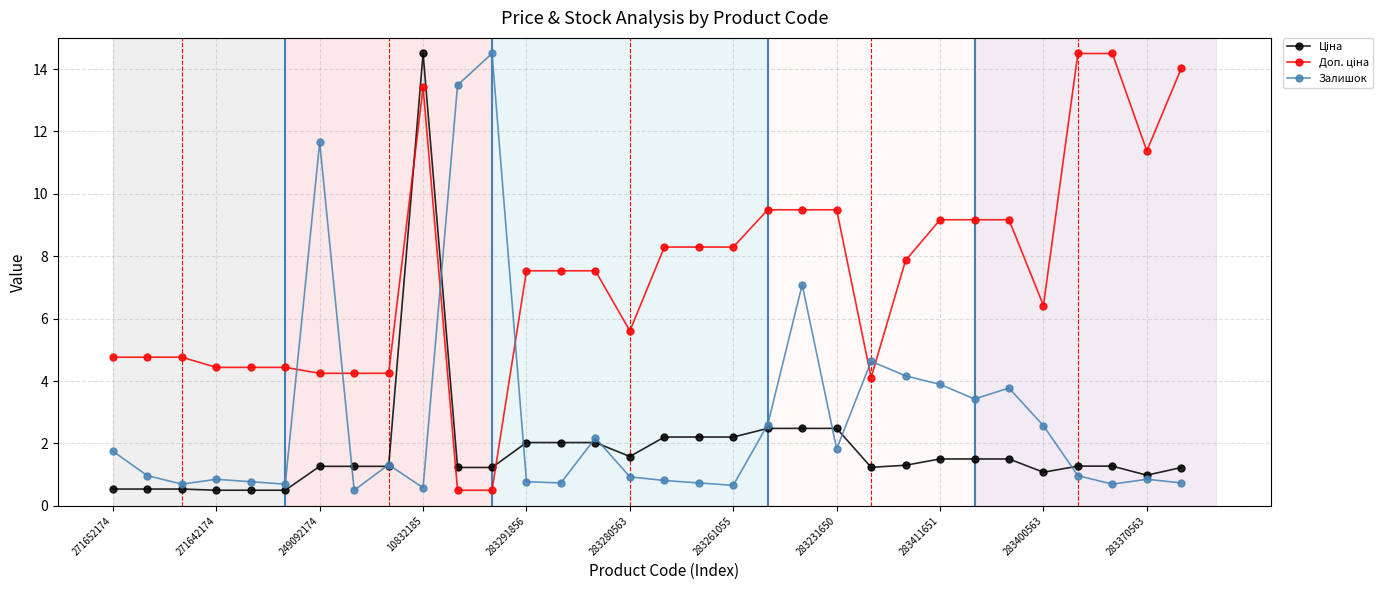

What is the lowest value of the Залишок series?

0.5